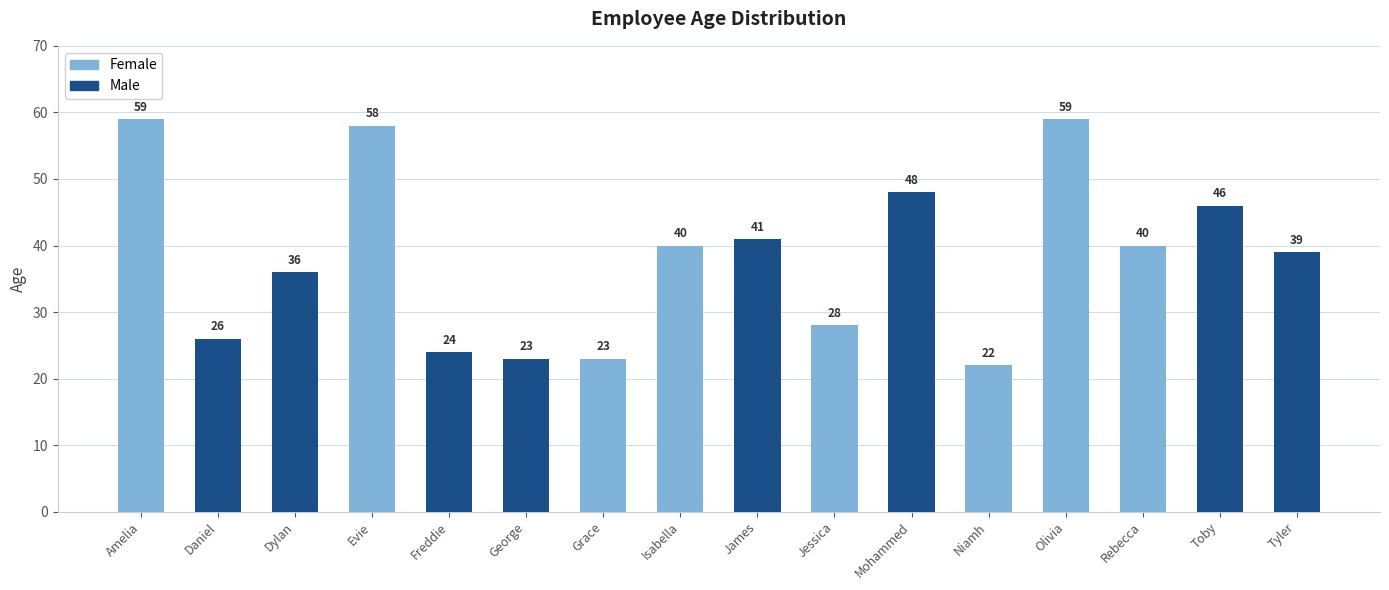

What are all the series names shown in the legend?

Female, Male